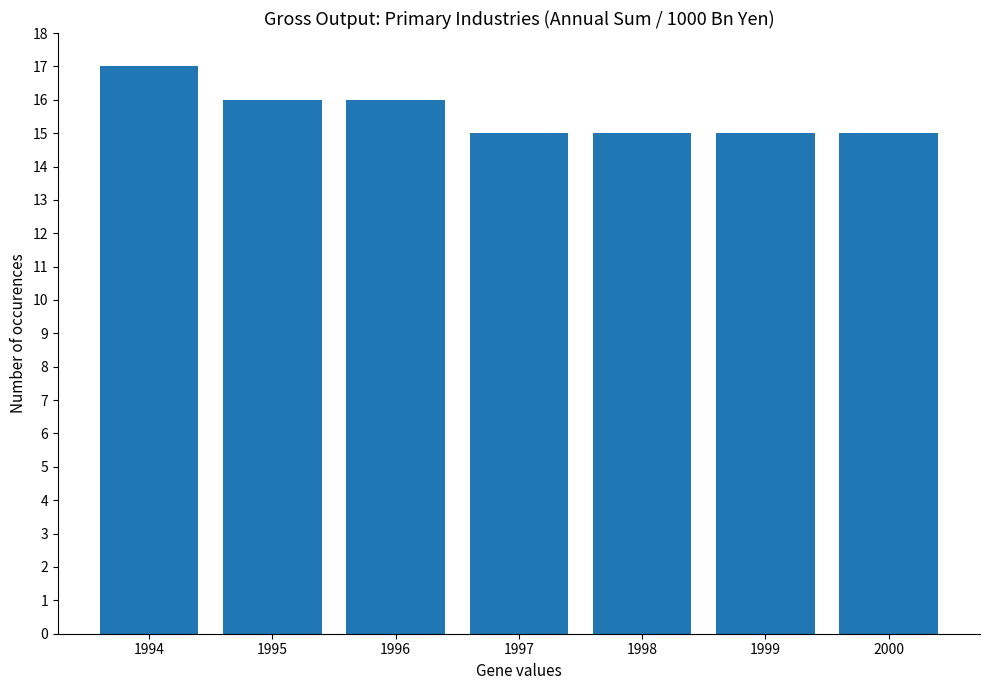

The chart shows a value of 15 at 1997. True or false?

True